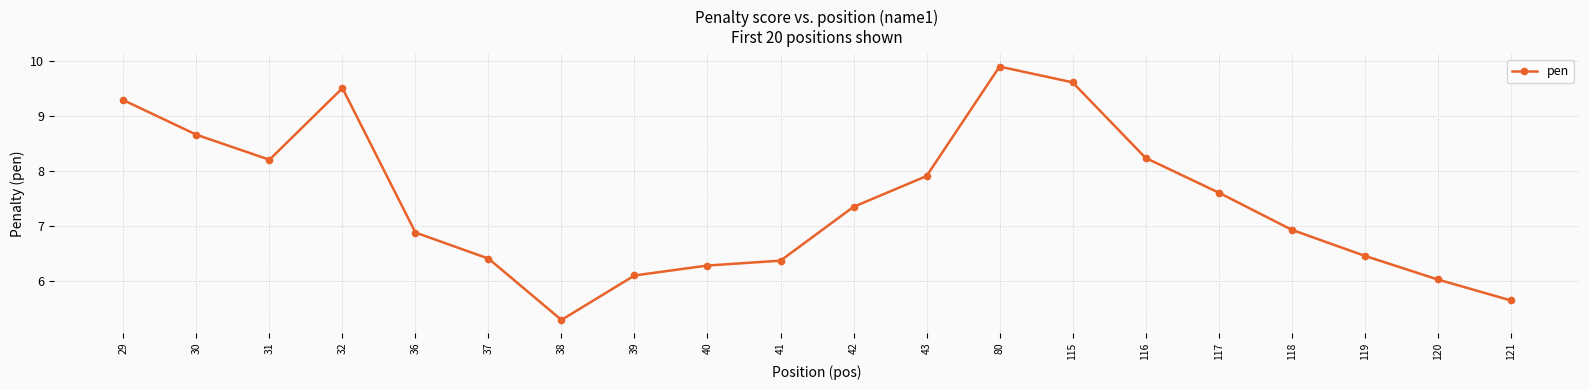

Where is the data nearest to the value 7?

118